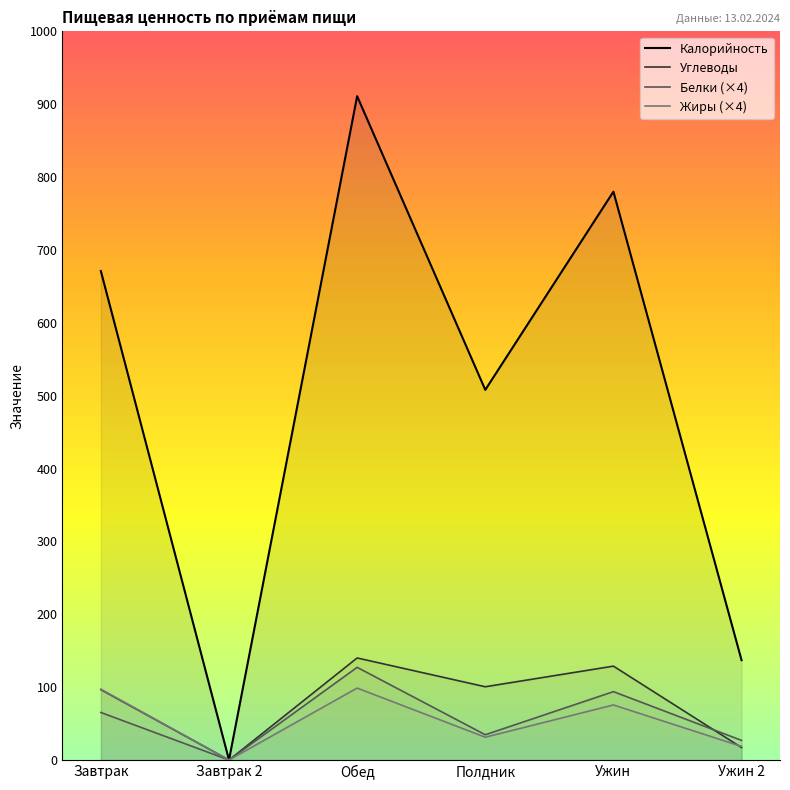

What is the total value across all series at Обед?

1277.0